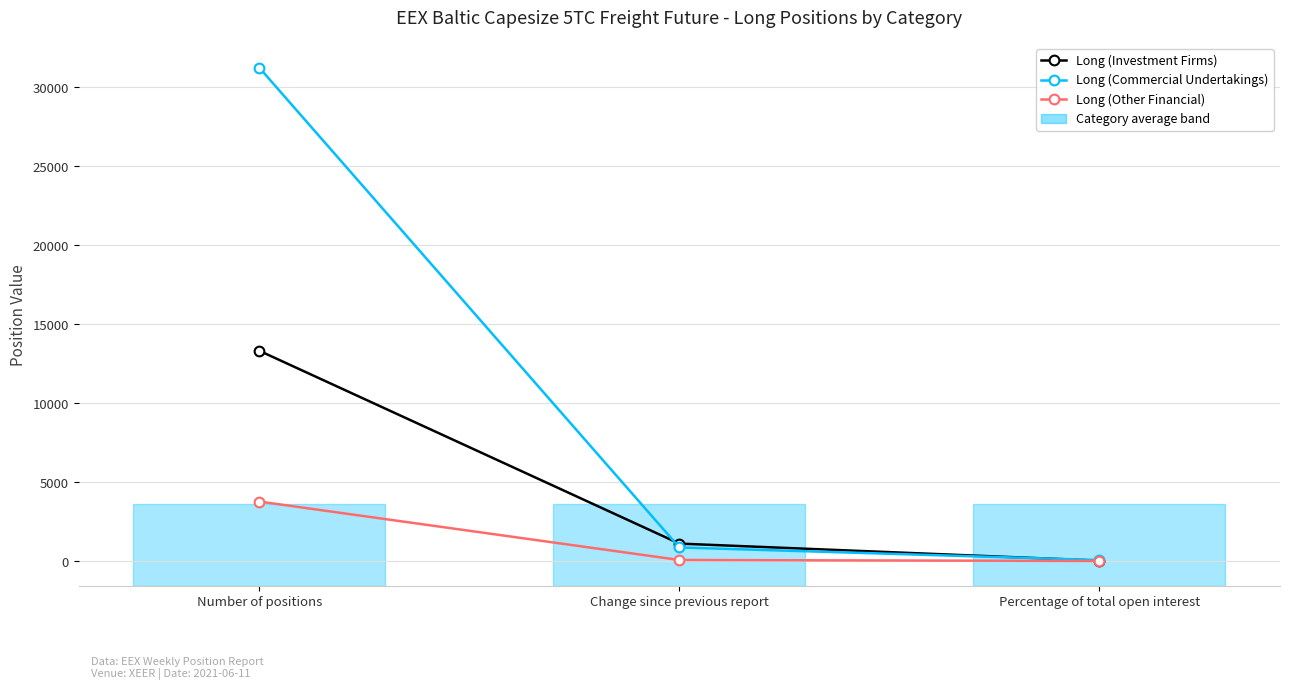

What is the difference between the maximum and minimum values in the Long (Other Financial) series?

3762.2